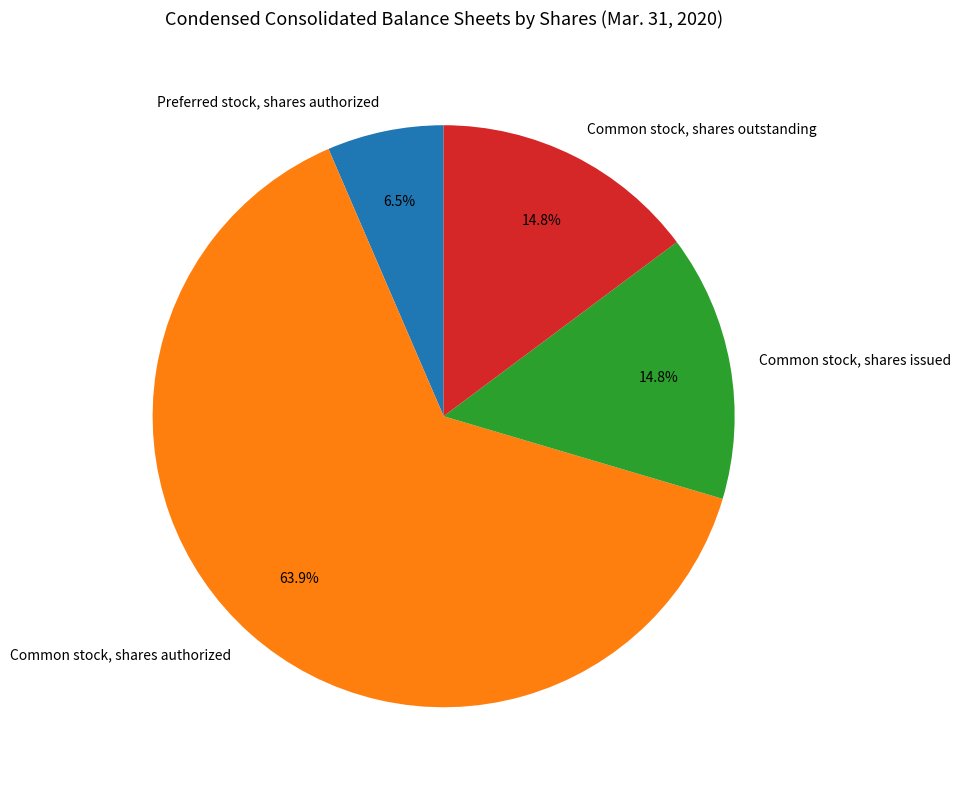

Is the sum of Common stock, shares outstanding and Common stock, shares issued greater than half?

No